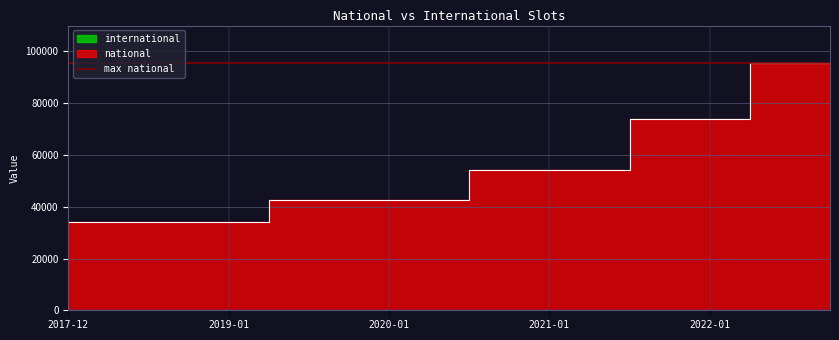

List the labels in order of value, smallest first.

2017-12-22, 2018-04-09, 2018-07-11, 2018-09-28, 2019-01-01, 2019-04-06, 2019-07-01, 2019-10-09, 2020-01-01, 2020-04-01, 2020-07-01, 2020-10-01, 2021-01-01, 2021-04-01, 2021-07-01, 2021-10-01, 2022-01-01, 2022-04-01, 2022-07-01, 2022-10-01